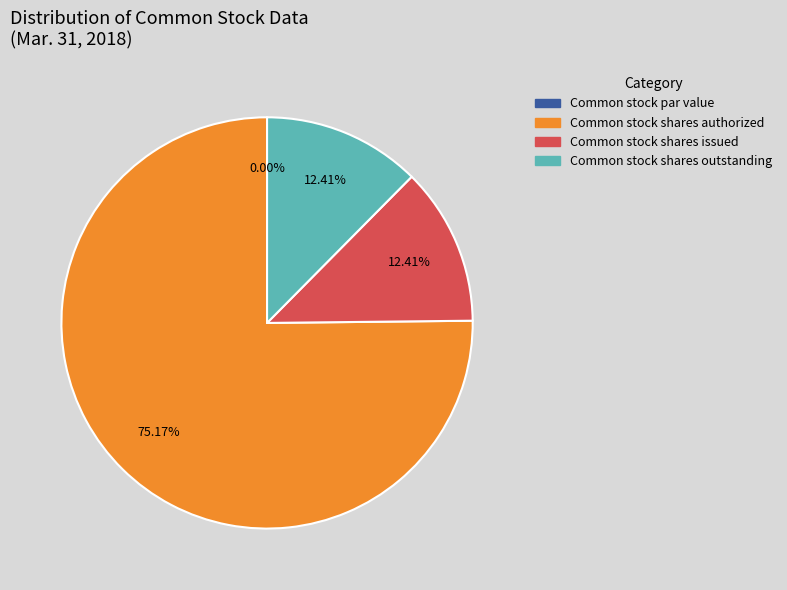

To the nearest percent, what is the difference between the largest and smallest slice percentages?

75%